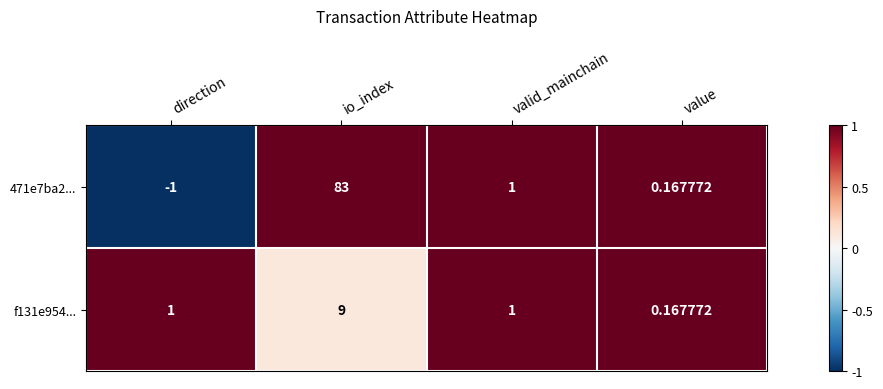

At which category is the sum across all series the highest?

io_index